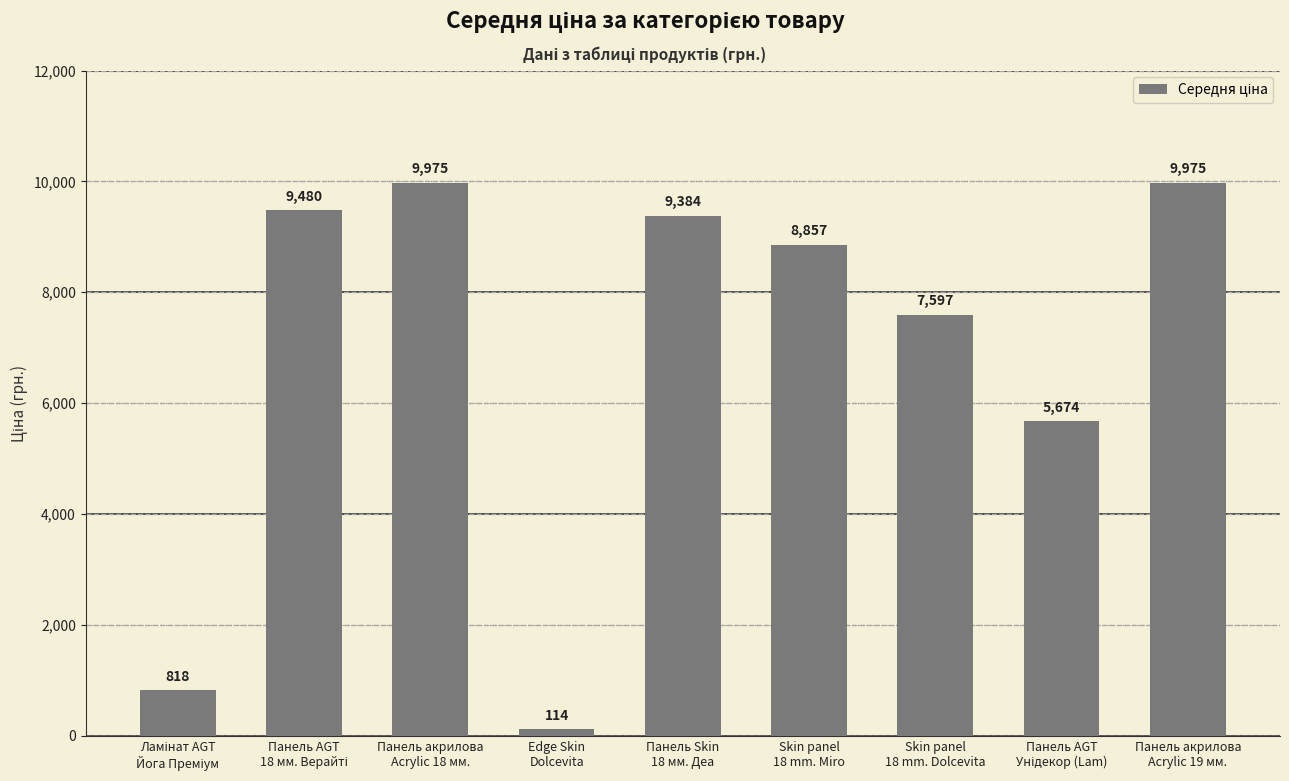

What is the difference between the second highest and minimum values?

9860.9